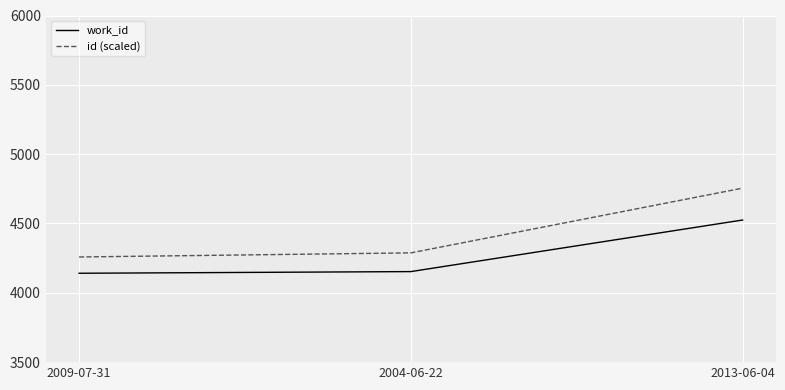

What position from the right is 2004-06-22?

2